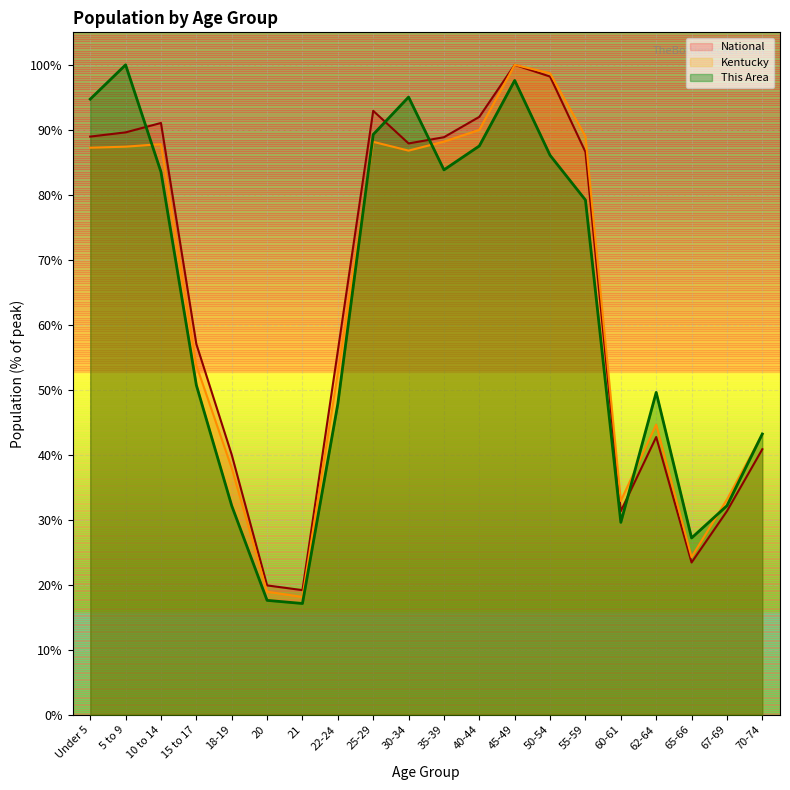

What is the label of the 19th point from the left?

67-69